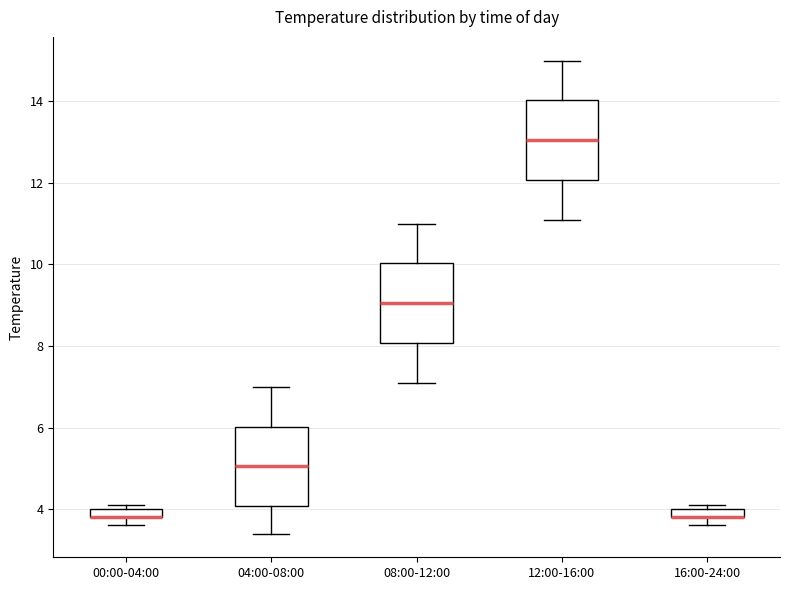

Where does the lower whisker of the box for 08:00-12:00 end on the y-axis? The values are not printed on the chart, so give them approximately, as read against the axis.

7.2